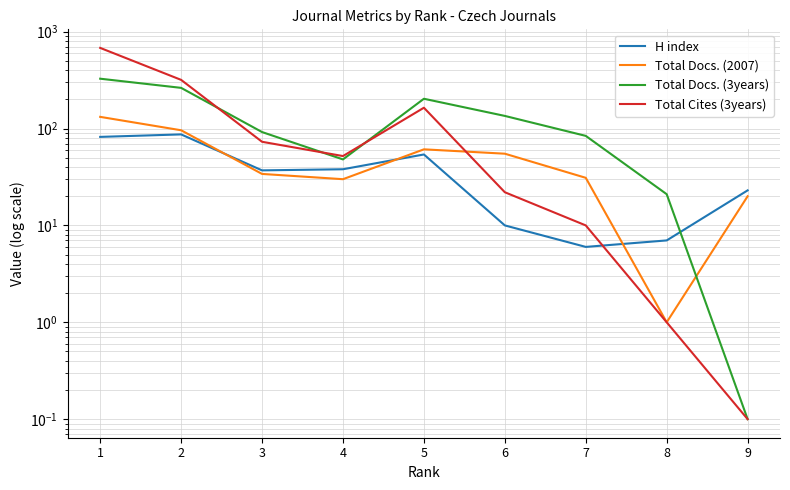

At how many categories does at least one series exceed 330?

1